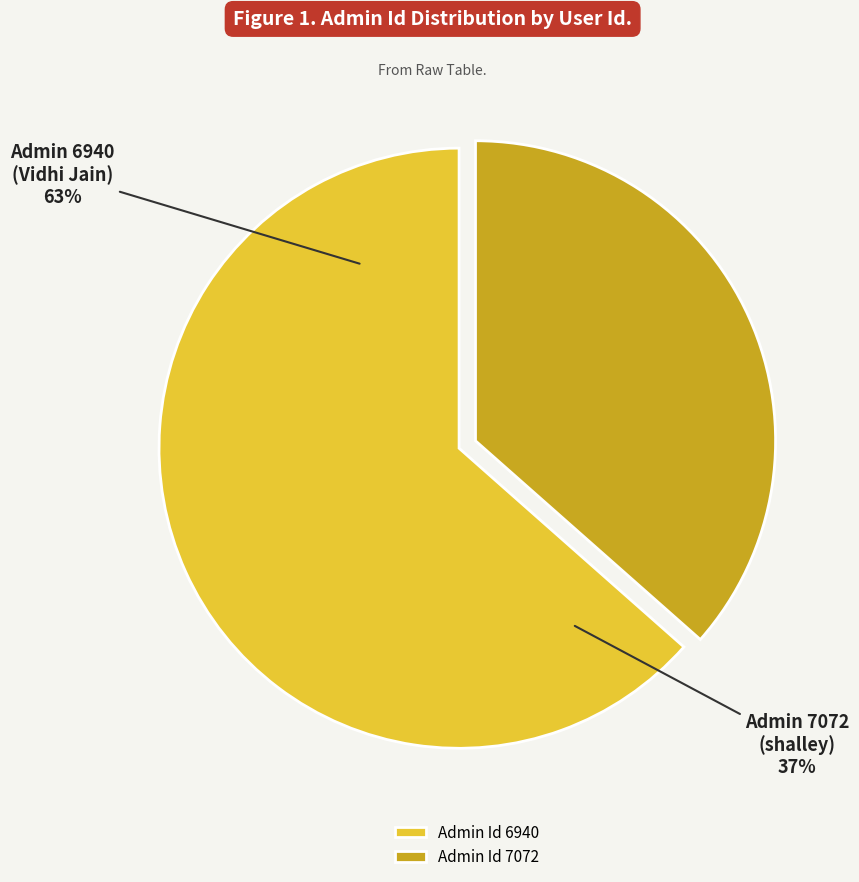

Count the number of slices in the pie.

2